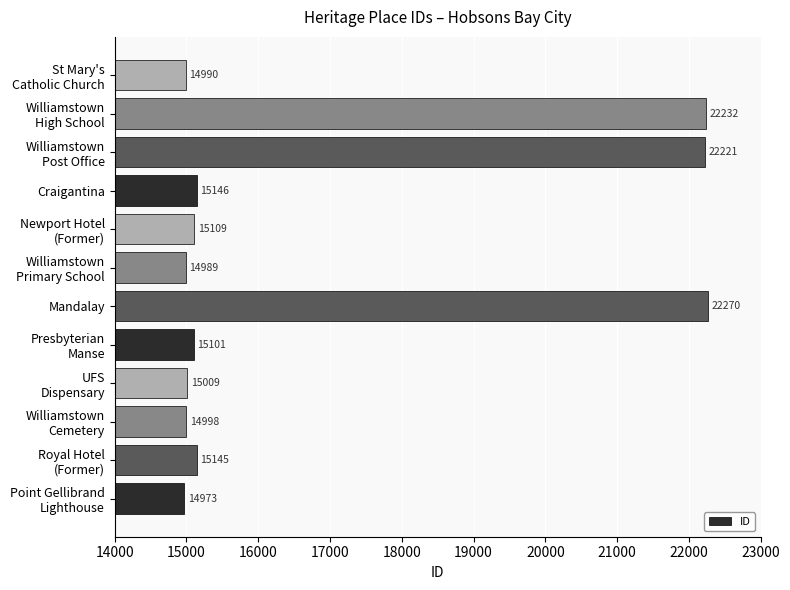

How many data points are less than 15109?

6